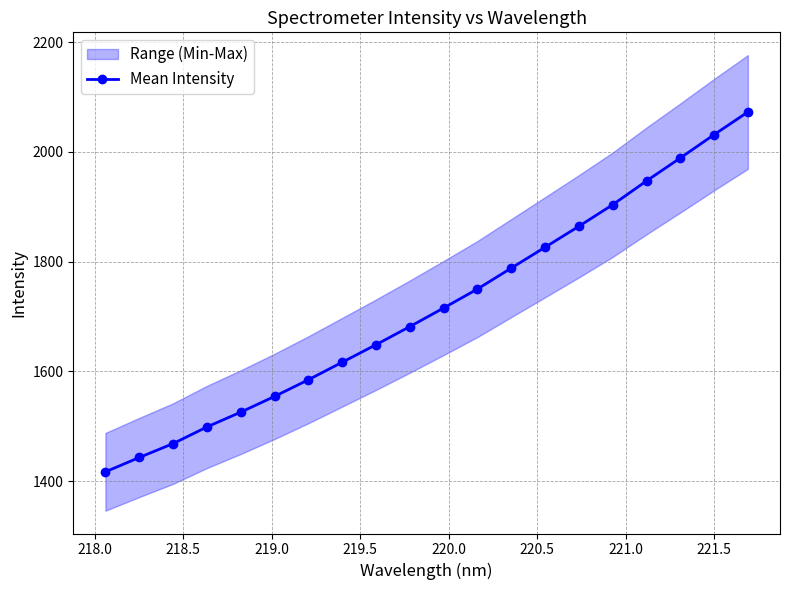

True or false: Mean Intensity has more than 2 interior local peaks.

False